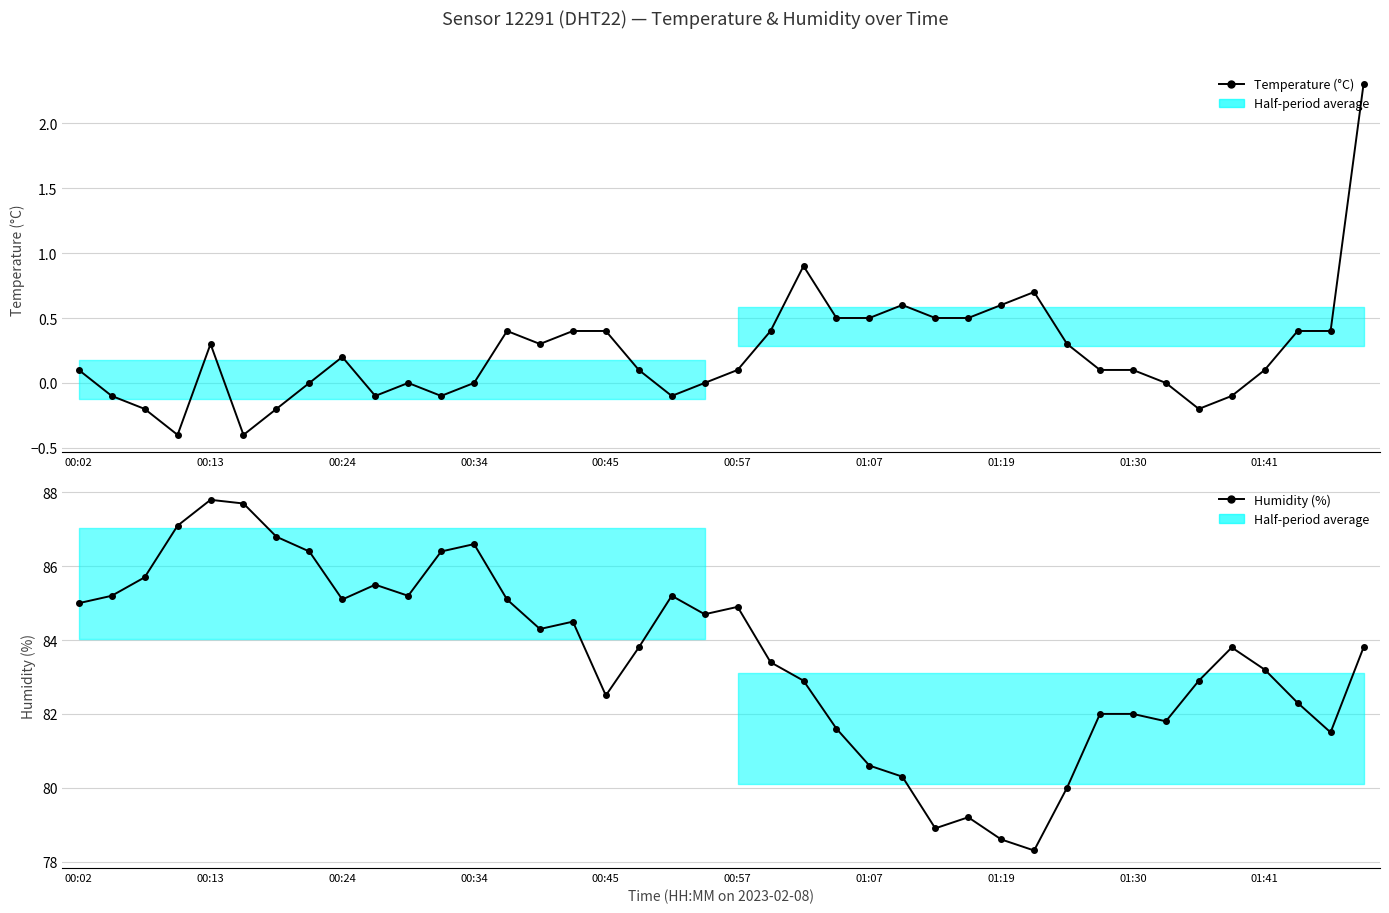

What are all the series names shown in the legend?

Temperature (°C), Humidity (%)